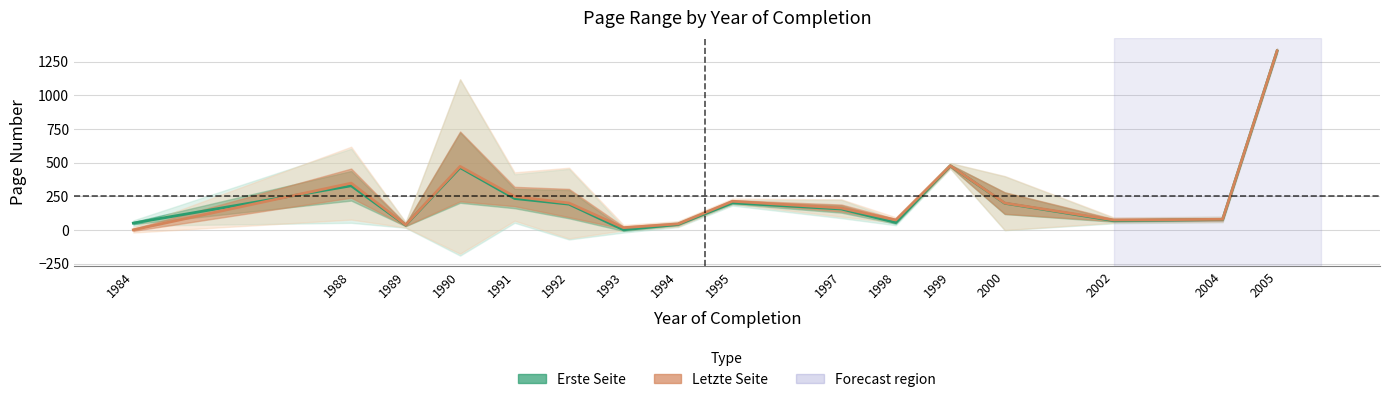

What is the difference between the Erste Seite values at 1995 and 1993?

200.0